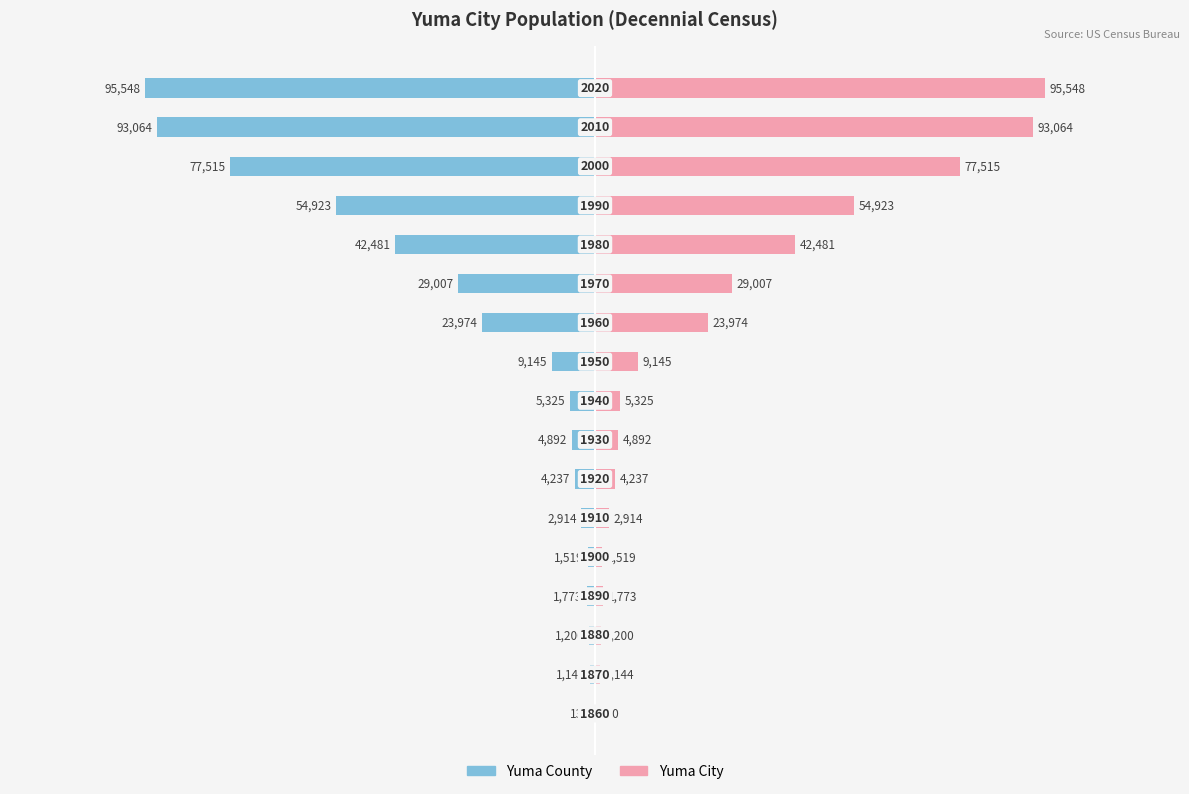

Between 0 and 14, which series saw the biggest shift?

Yuma City Population